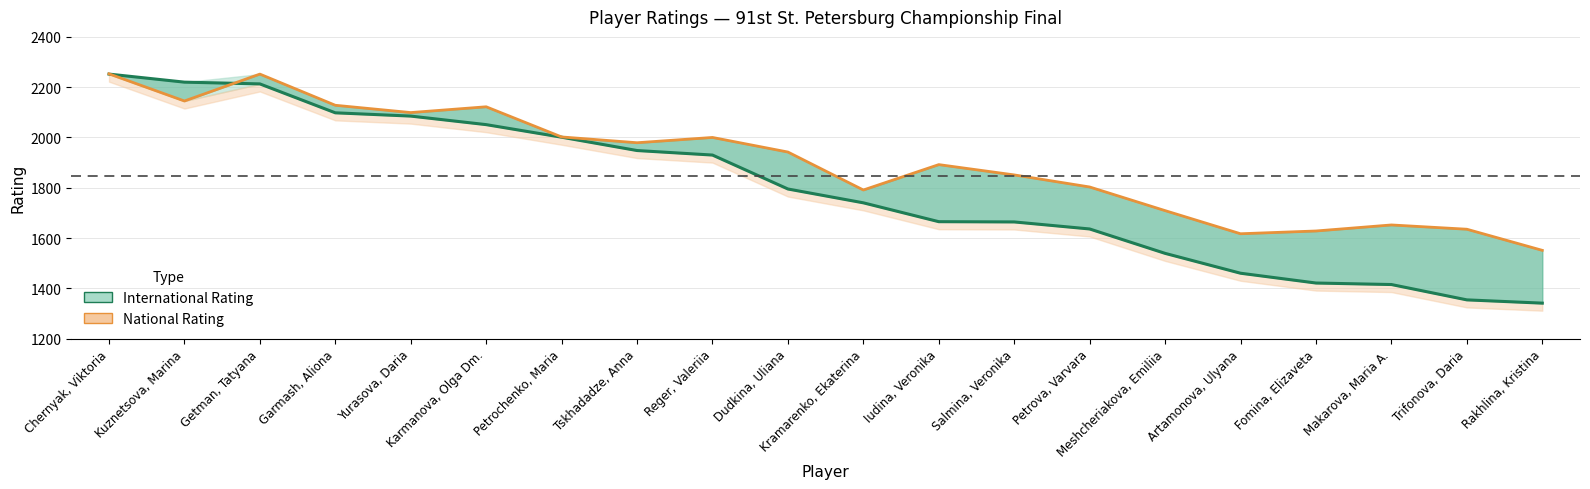

True or false: National Rating and International Rating intersect in this chart.

True